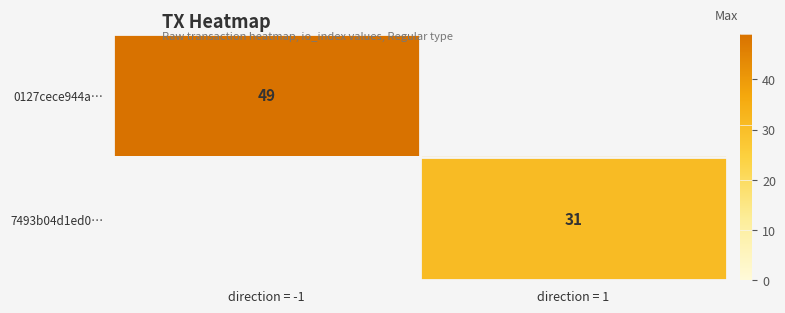

True or false: 7493b04d1ed0… has a value of 31 at direction = 1.

True